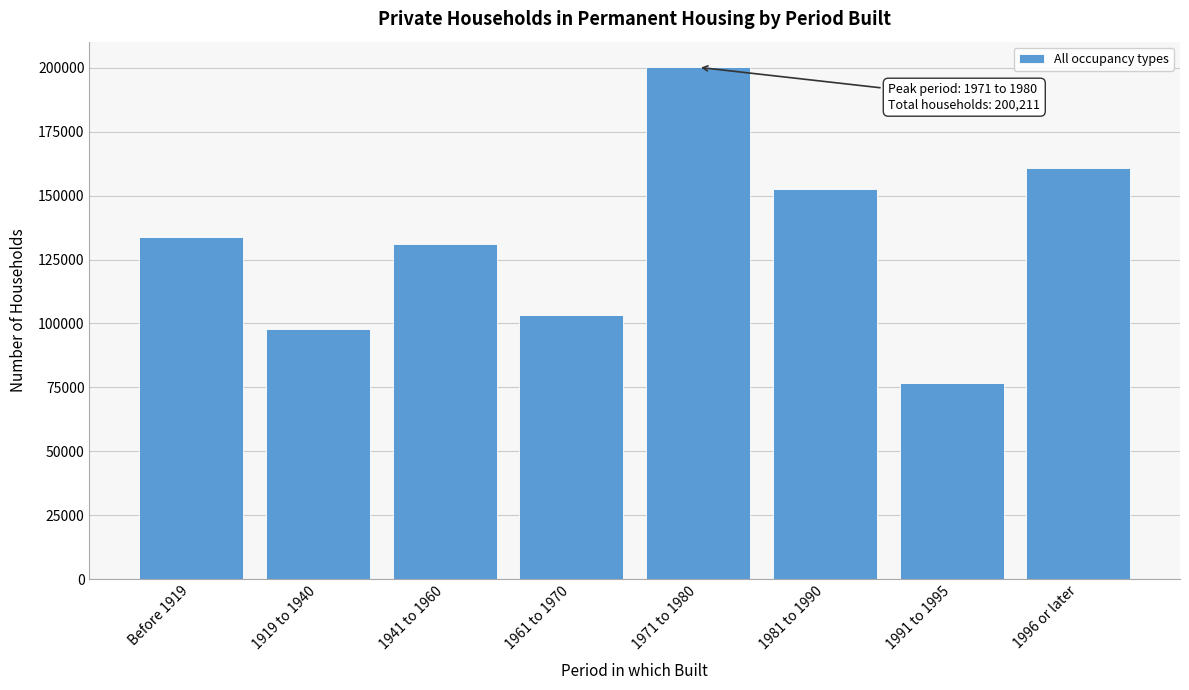

Reading right to left, list all the values displayed in this chart.

160642	76789	152758	200211	103375	130901	97744	133739